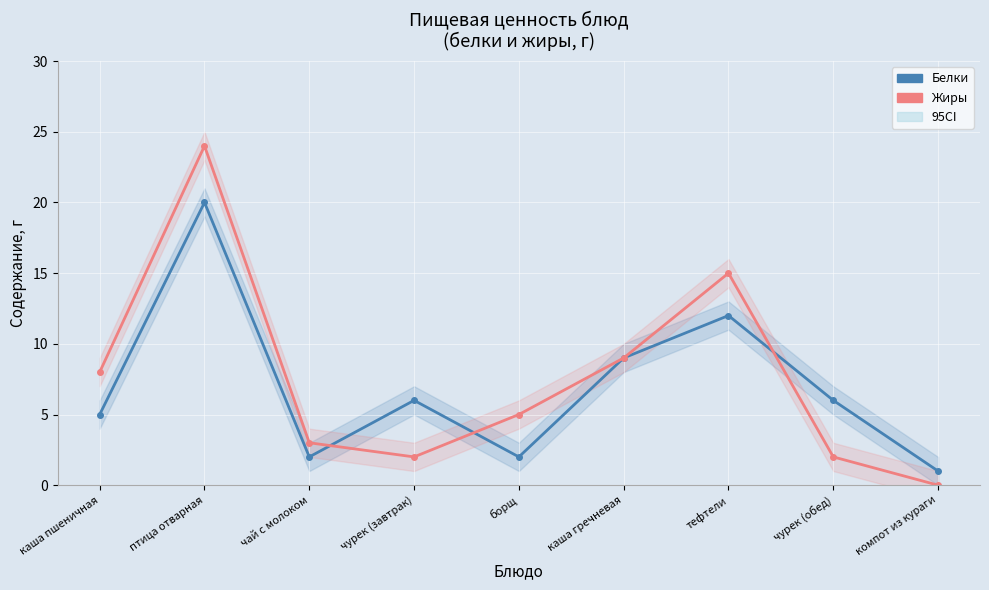

Rank the series by their maximum value, from highest to lowest.

Жиры, Белки